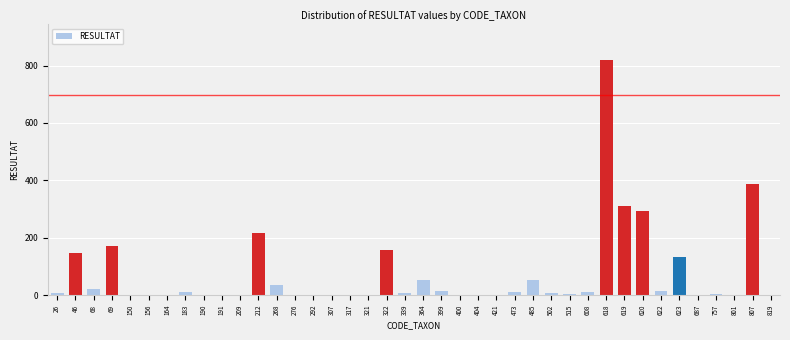

What is the maximum value shown in the chart?

820